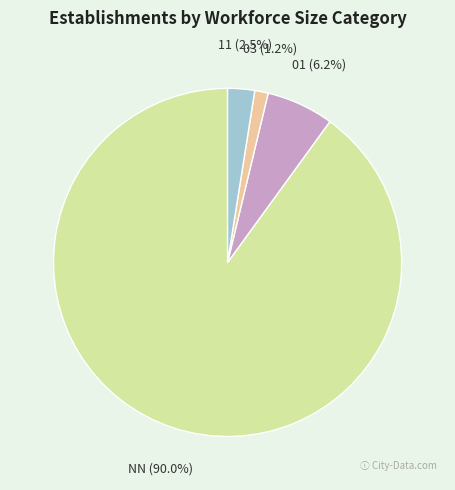

Between NN and 11, which is larger?

NN